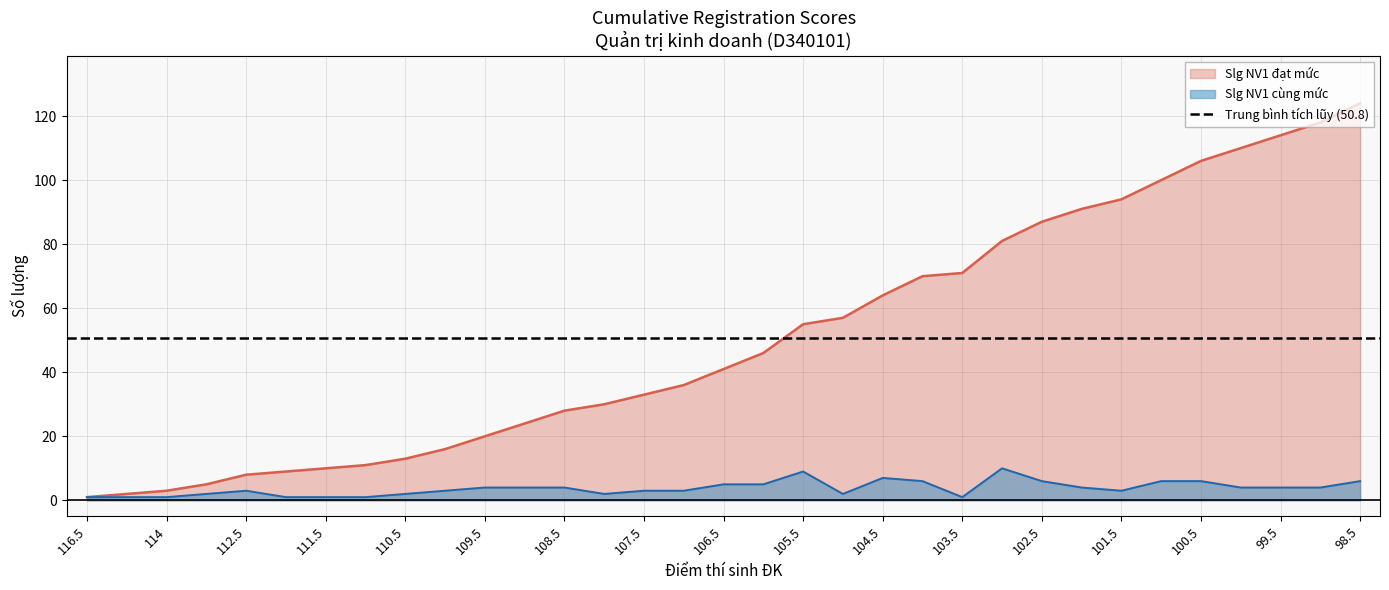

Reading right to left, transcribe all the data shown in this chart.

Slg NV1 cùng mức: 98.5=6	99=4	99.5=4	100=4	100.5=6	101=6	101.5=3	102=4	102.5=6	103=10	103.5=1	104=6	104.5=7	105=2	105.5=9	106=5	106.5=5	107=3	107.5=3	108=2	108.5=4	109=4	109.5=4	110=3	110.5=2	111=1	111.5=1	112=1	112.5=3	113.5=2	114=1	114.5=1	116.5=1
Slg NV1 đạt mức: 98.5=124	99=118	99.5=114	100=110	100.5=106	101=100	101.5=94	102=91	102.5=87	103=81	103.5=71	104=70	104.5=64	105=57	105.5=55	106=46	106.5=41	107=36	107.5=33	108=30	108.5=28	109=24	109.5=20	110=16	110.5=13	111=11	111.5=10	112=9	112.5=8	113.5=5	114=3	114.5=2	116.5=1